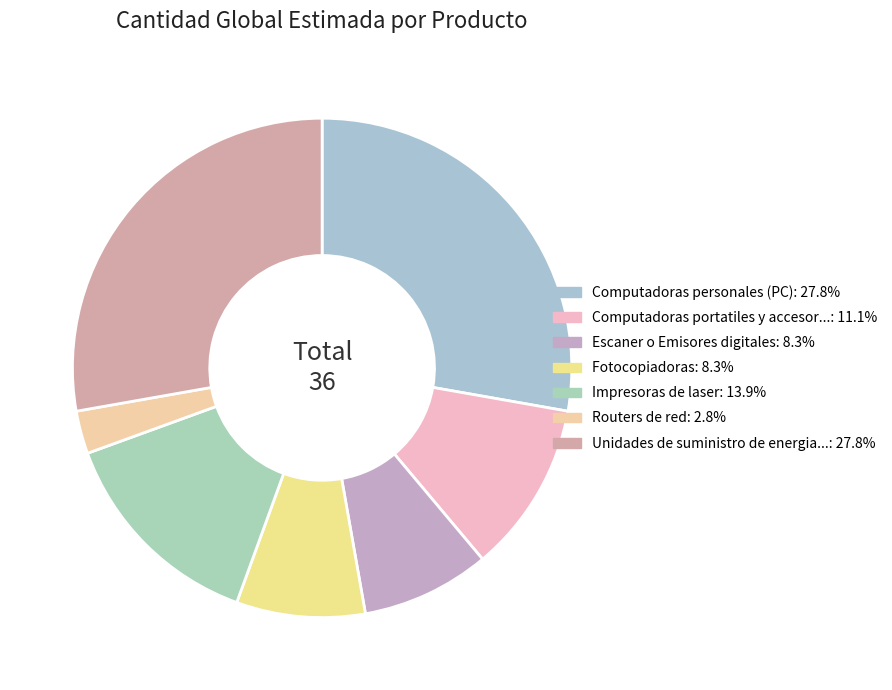

What is the smallest slice in the pie chart?

Routers de red